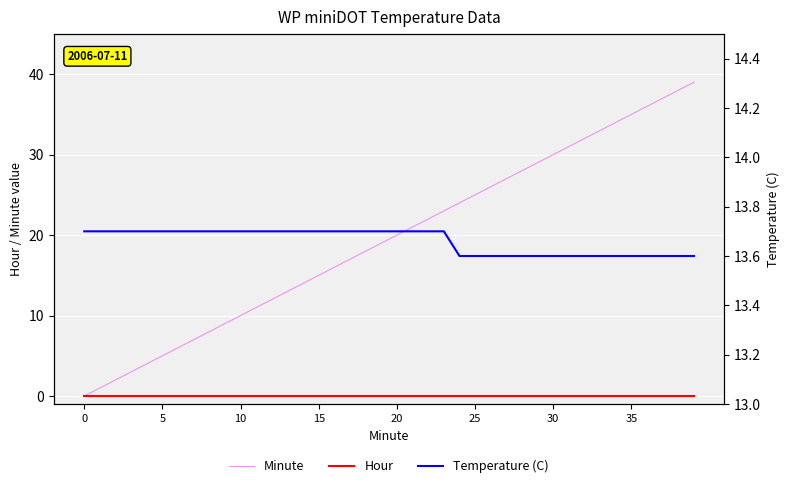

How many data points does each series have?

40